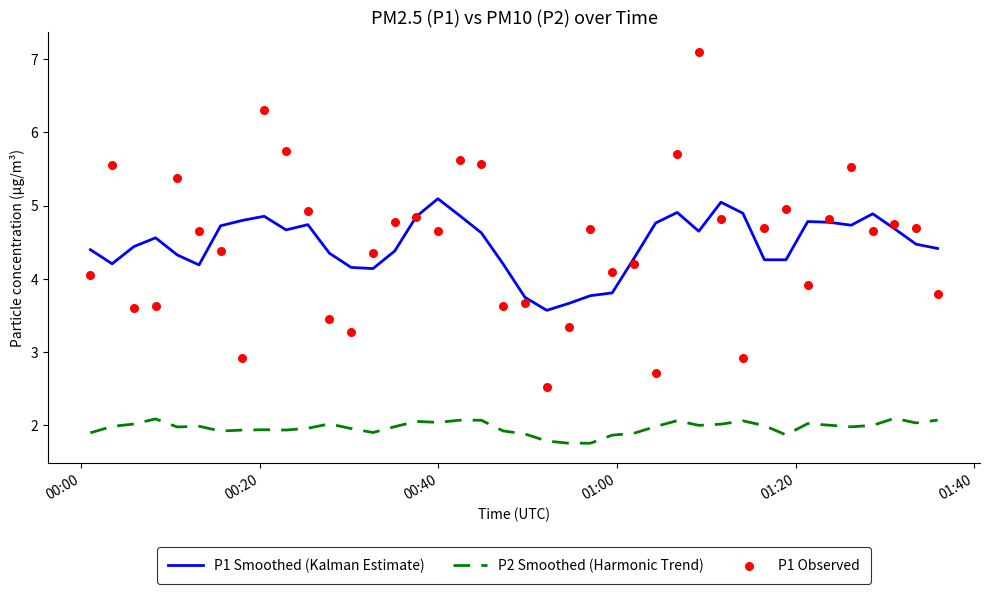

Which series reaches the minimum Y coordinate?

P2 Smoothed (Harmonic Trend)